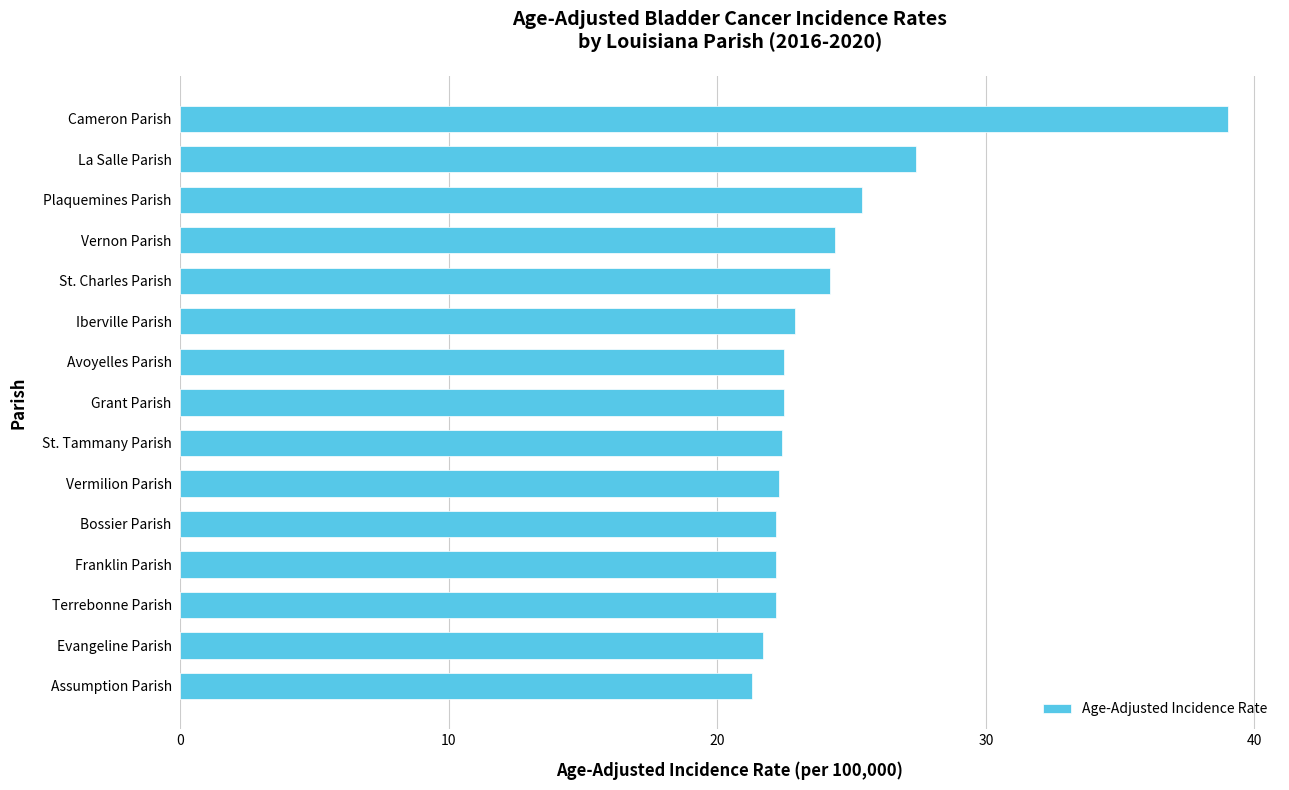

Which category has the lowest value across all series?

Assumption Parish